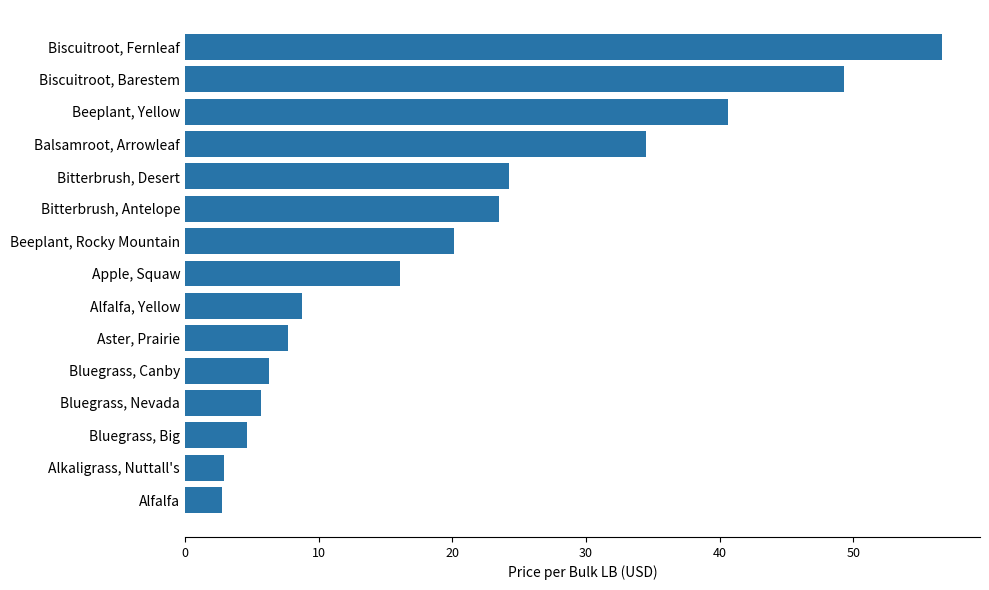

What is the sum of all values?

303.9